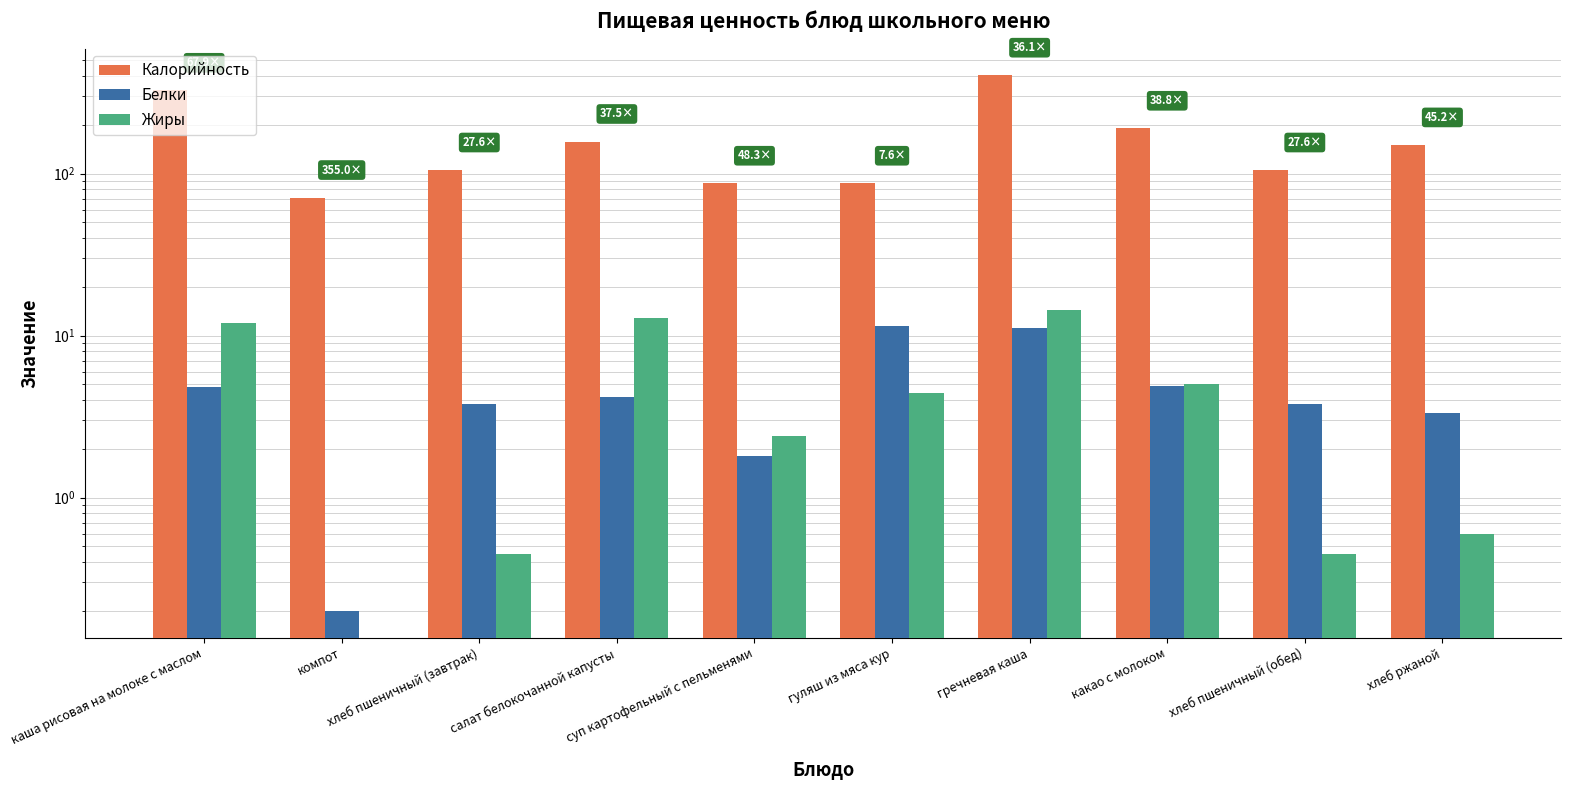

Reading left to right, list all the values displayed in this chart.

Калорийность: 326.0	71.0	105.0	157.5	87.0	87.0	404.0	190.0	105.0	150.0
Белки: 4.8	0.2	3.8	4.2	1.8	11.5	11.2	4.9	3.8	3.3
Жиры: 12.0	0.0	0.5	12.9	2.4	4.4	14.4	5.0	0.5	0.6